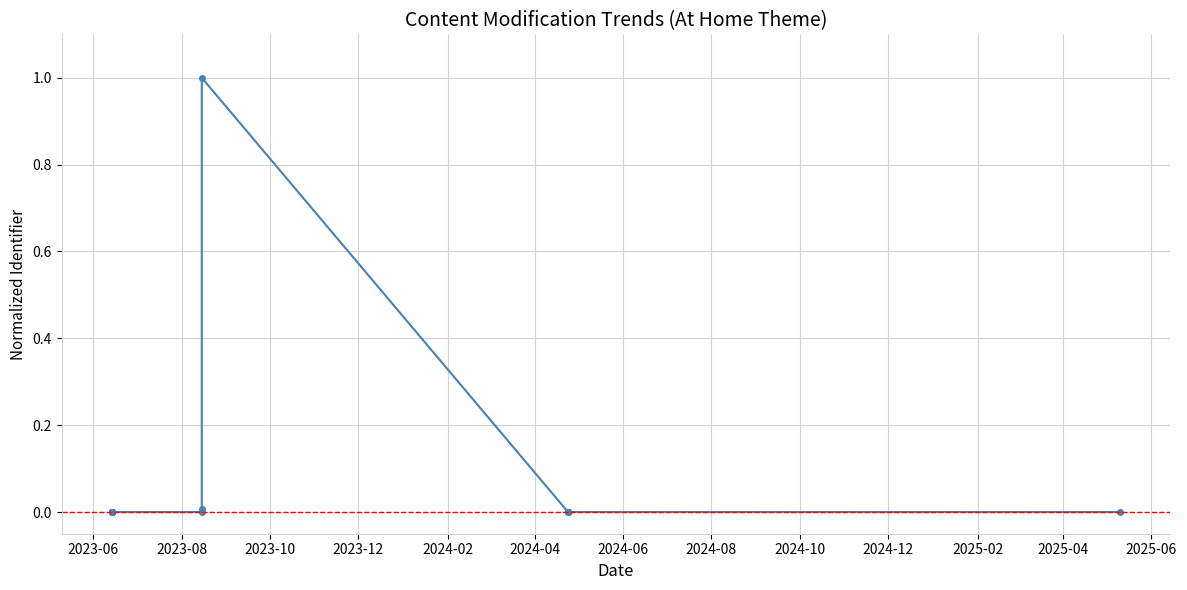

At which label is the value closest to 0?

2025-04